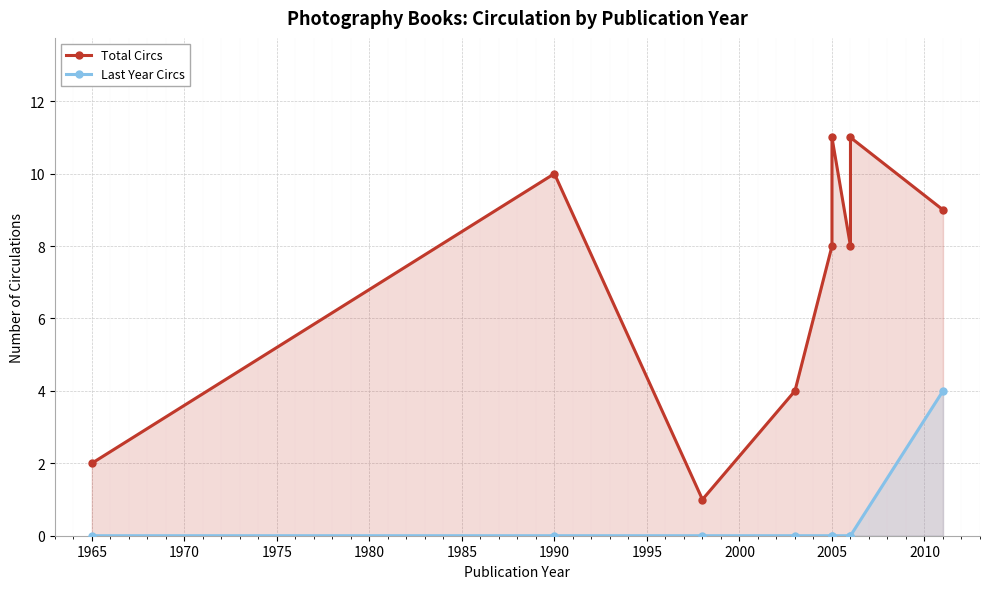

True or false: Last Year Circs and Total Circs intersect in this chart.

False